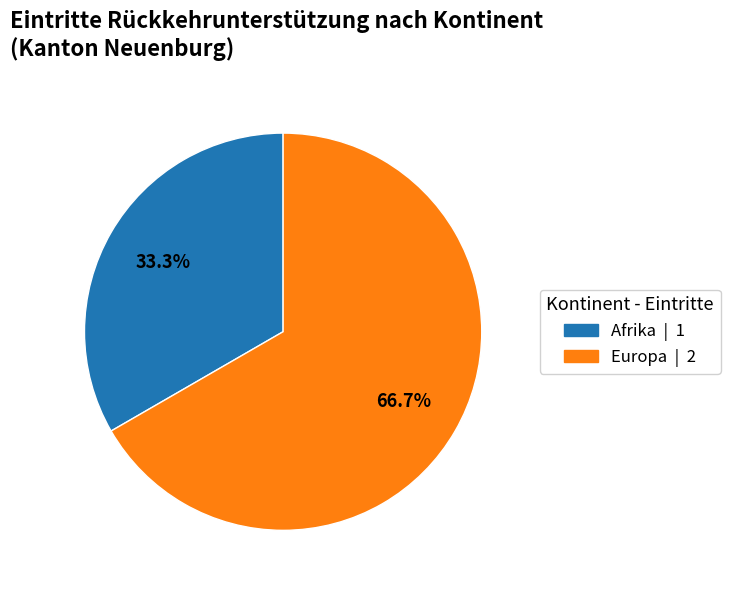

Rank the categories by value from lowest to highest.

Afrika | 1, Europa | 2